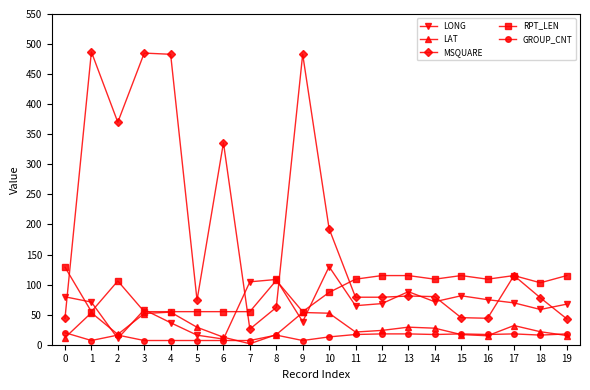

What is the total value across all series at 8?

310.3